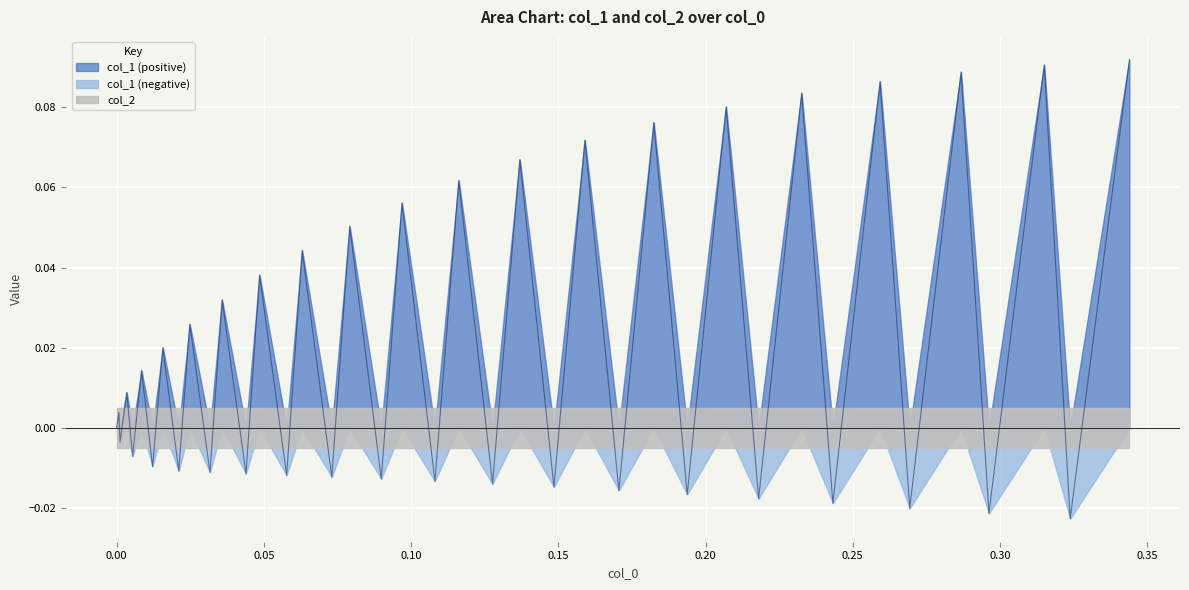

The chart shows a value of 0.1 at 39. True or false?

False